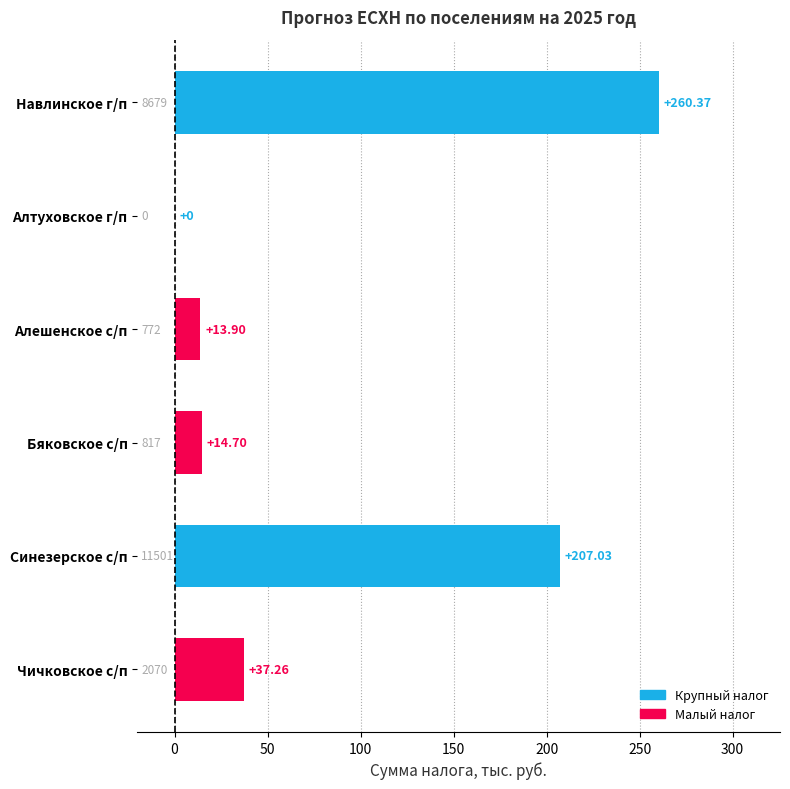

Are the bars horizontal?

Yes